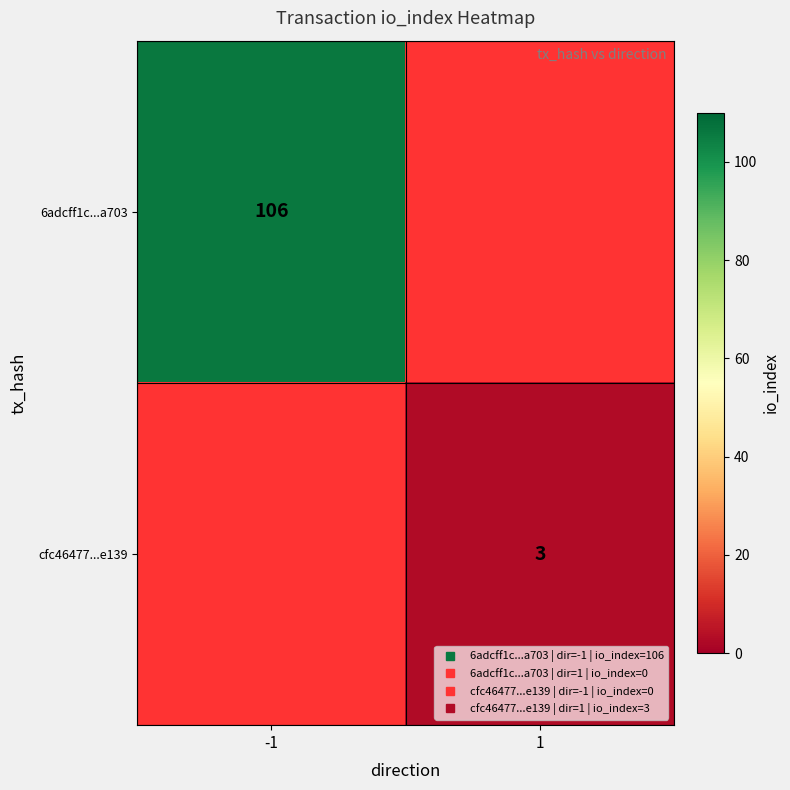

What value does the 6adcff1c...a703 series have at -1?

106.0